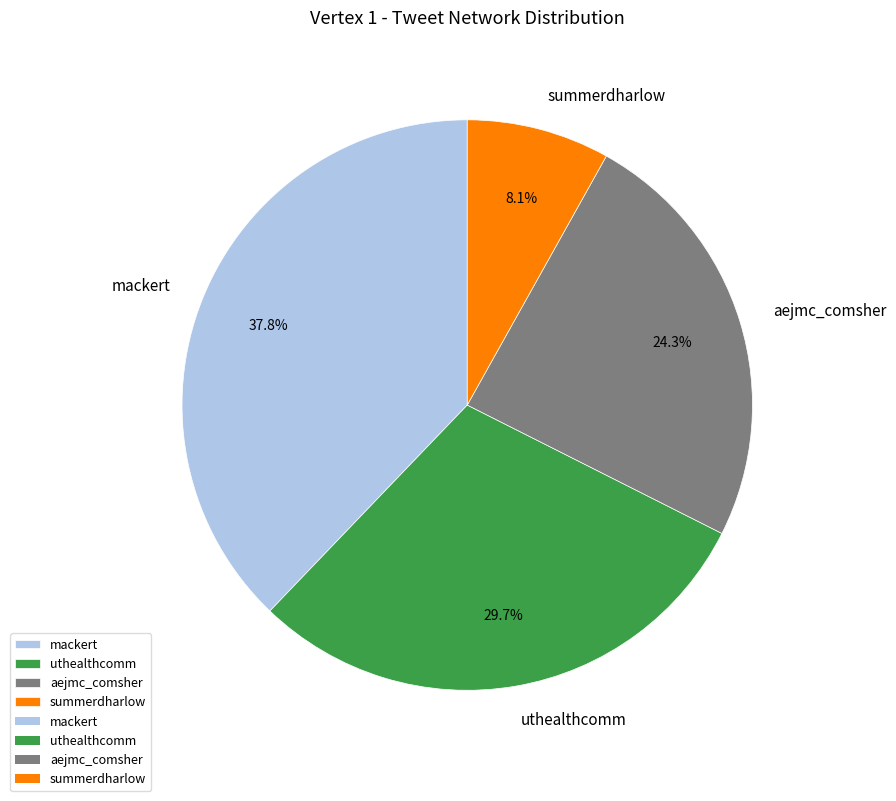

What is the ratio of the value at aejmc_comsher to the value at mackert?

0.6